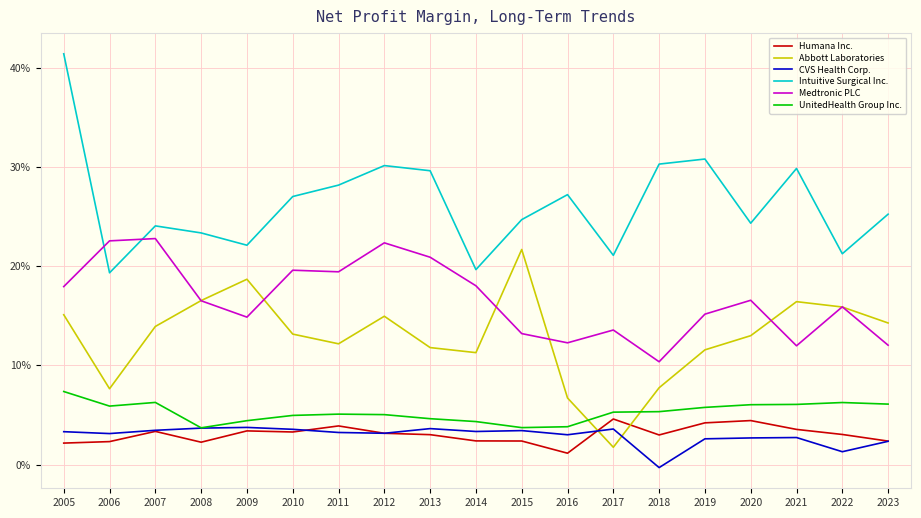

What is the average value of the UnitedHealth Group Inc. series?

0.1